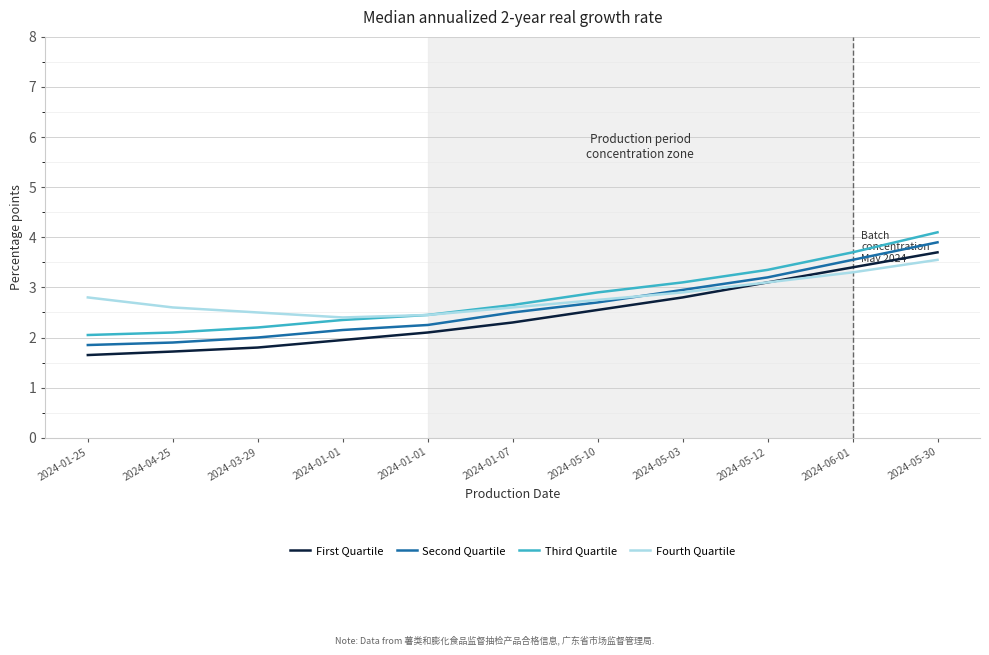

True or false: First Quartile and Second Quartile cross at least once.

False